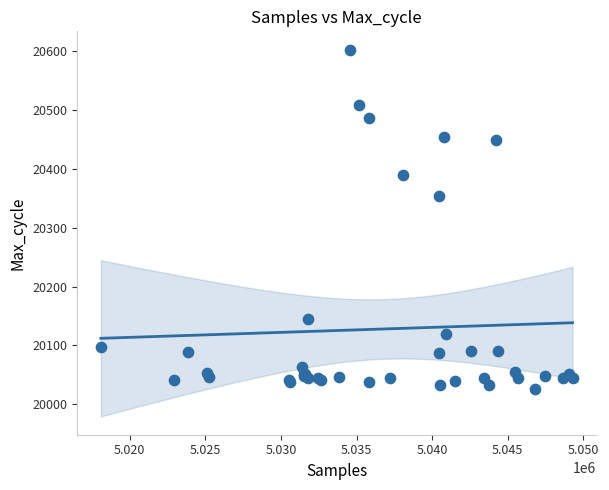

What Y value in the scatter plot is closest to 20314?

20354